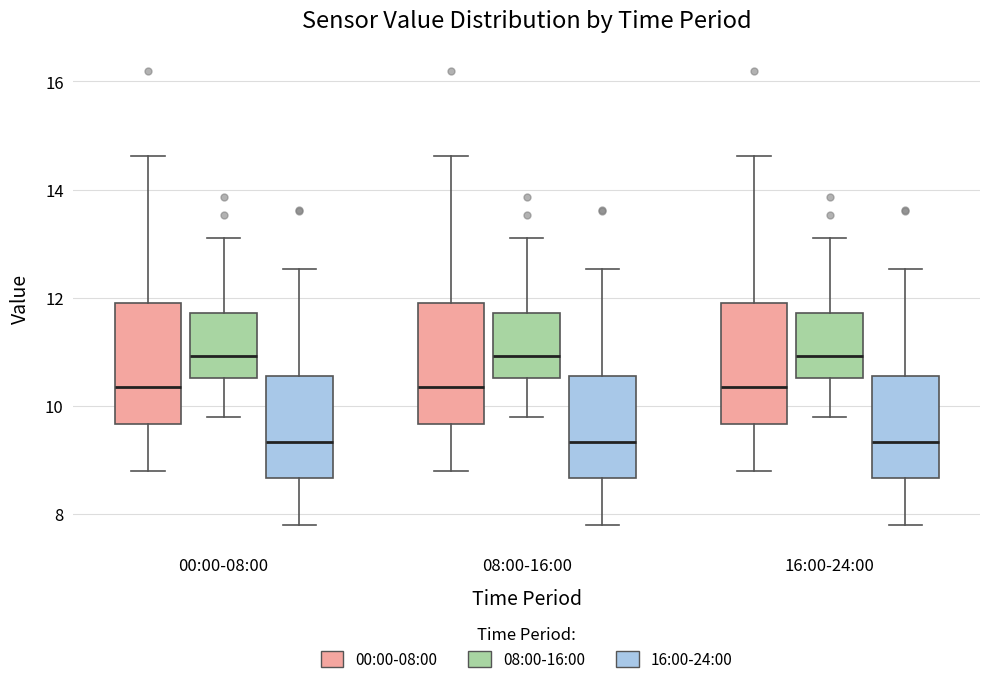

Reading left to right, transcribe this box plot: for each box, give where its median line is, the range the box spans, and where its two whiskers end, as read against the y-axis. The values are not printed on the chart, so give them approximately, as read against the axis.

00:00-08:00 (00:00-08:00): median 10.4, box 9.6 to 11.8, whiskers 8.8 to 14.6
00:00-08:00 (08:00-16:00): median 11.0, box 10.6 to 11.8, whiskers 9.8 to 13.2
00:00-08:00 (16:00-24:00): median 9.4, box 8.6 to 10.6, whiskers 7.8 to 12.6
08:00-16:00 (00:00-08:00): median 10.4, box 9.6 to 11.8, whiskers 8.8 to 14.6
08:00-16:00 (08:00-16:00): median 11.0, box 10.6 to 11.8, whiskers 9.8 to 13.2
08:00-16:00 (16:00-24:00): median 9.4, box 8.6 to 10.6, whiskers 7.8 to 12.6
16:00-24:00 (00:00-08:00): median 10.4, box 9.6 to 11.8, whiskers 8.8 to 14.6
16:00-24:00 (08:00-16:00): median 11.0, box 10.6 to 11.8, whiskers 9.8 to 13.2
16:00-24:00 (16:00-24:00): median 9.4, box 8.6 to 10.6, whiskers 7.8 to 12.6